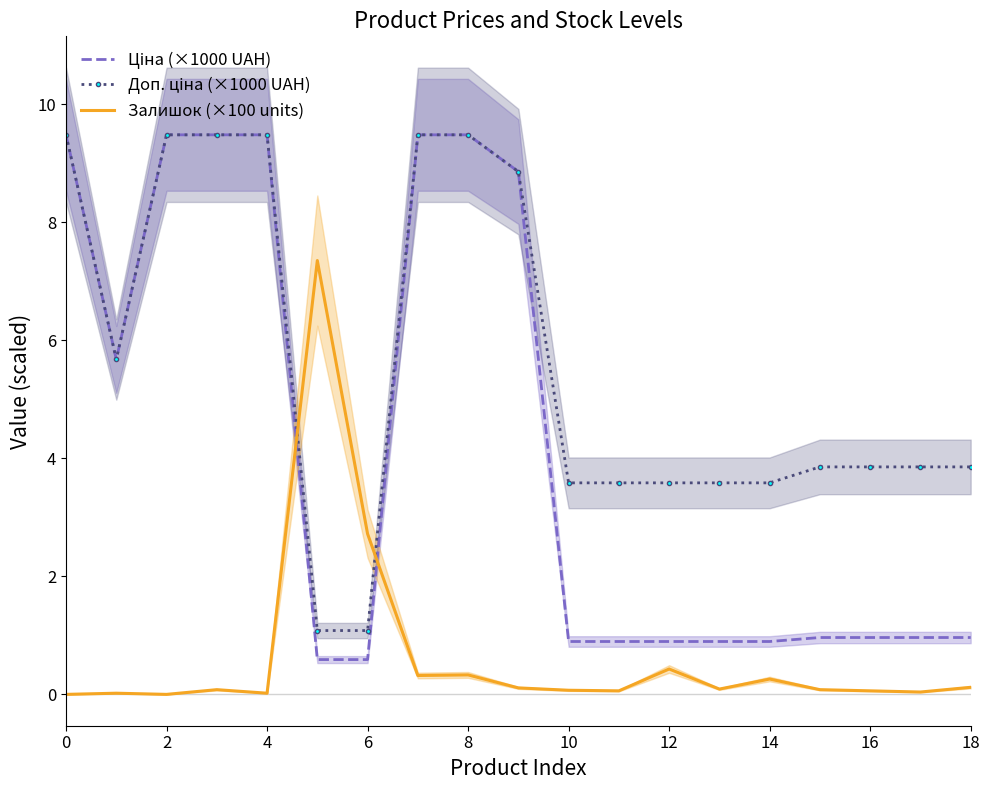

What are all the series names shown in the legend?

Ціна (×1000 UAH), Доп. ціна (×1000 UAH), Залишок (×100 units)